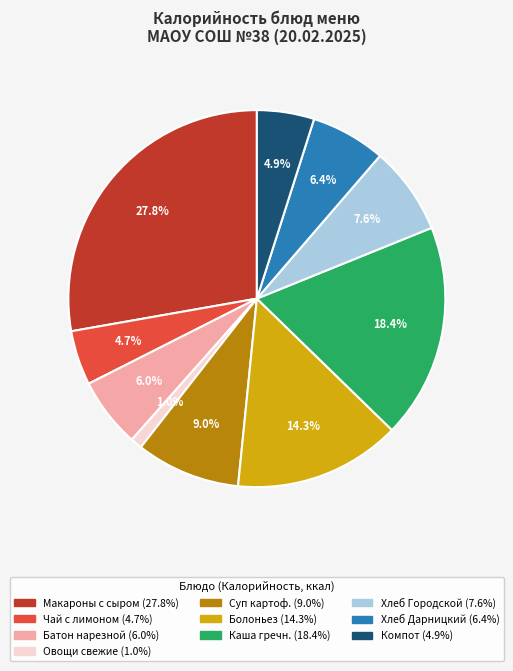

Is there a majority slice in this chart?

No